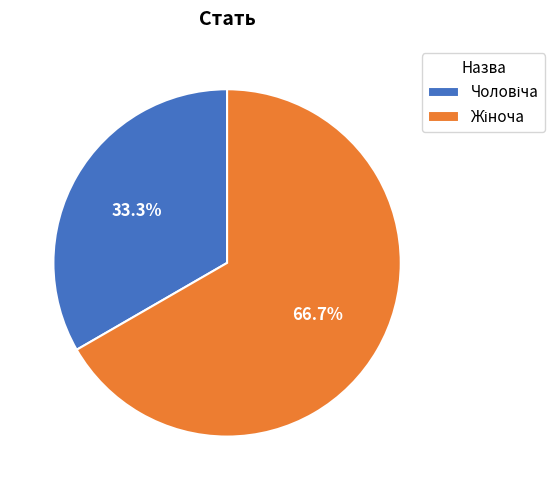

Does any single category account for the majority?

Yes